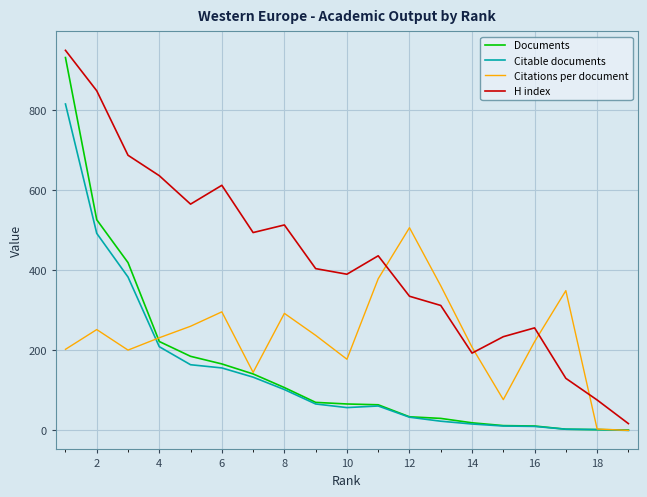

What is the difference between the maximum and second lowest values in the Documents series?

929.0